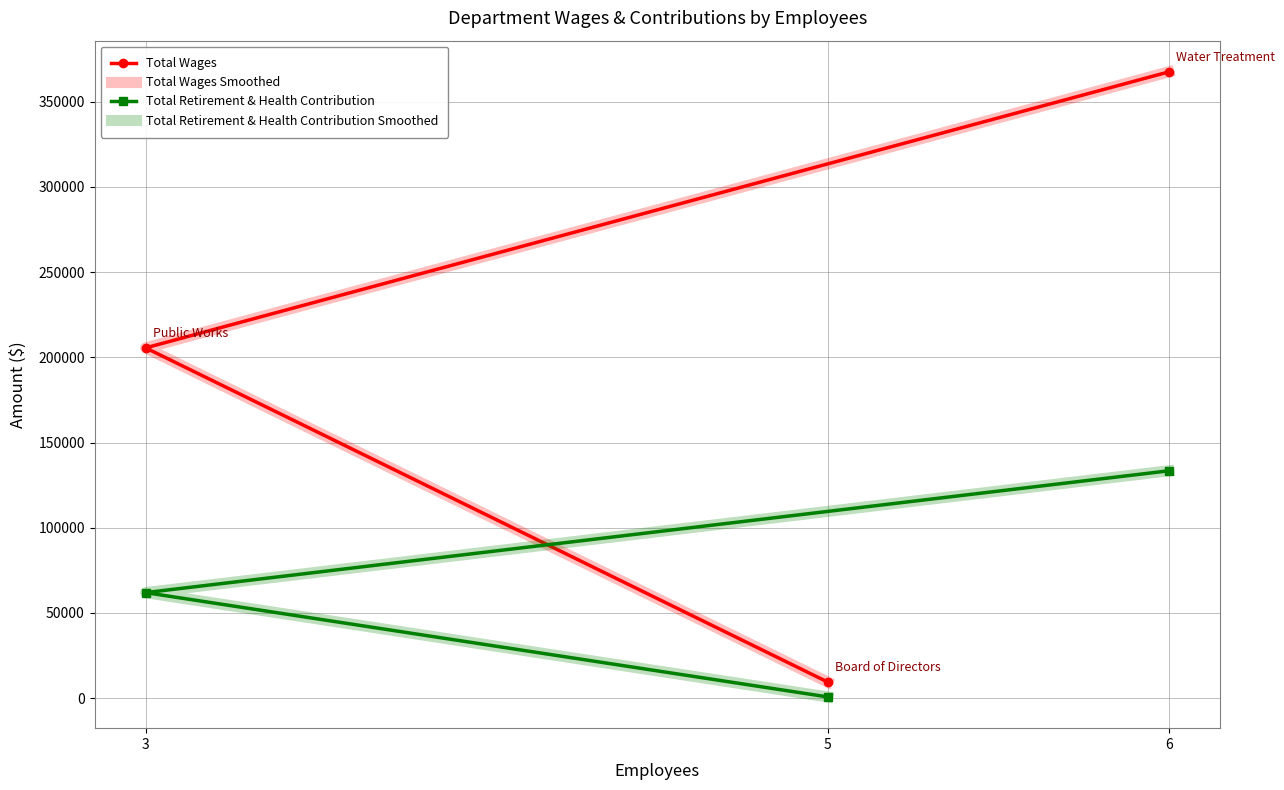

What is the minimum value for Total Wages?

9479